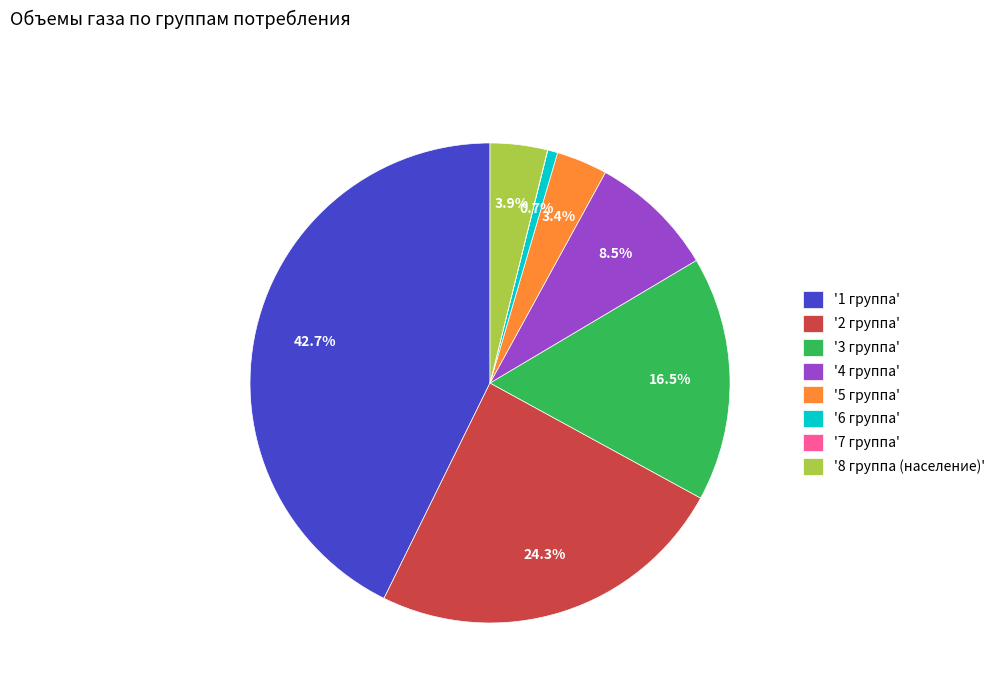

What is the largest slice in the pie chart?

'1 группа'